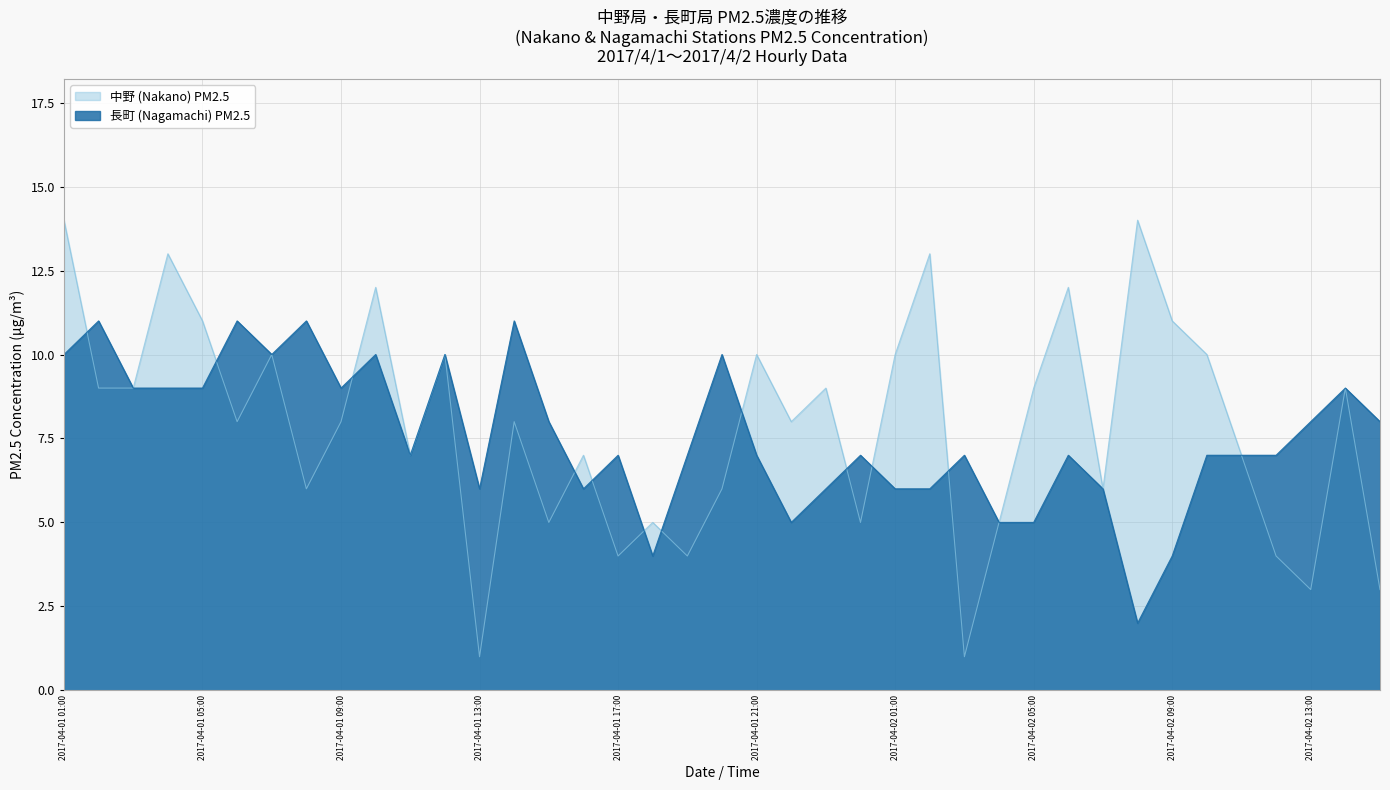

True or false: 中野 (Nakano) PM2.5 has a value of 5 at 2017-04-02 04:00.

True